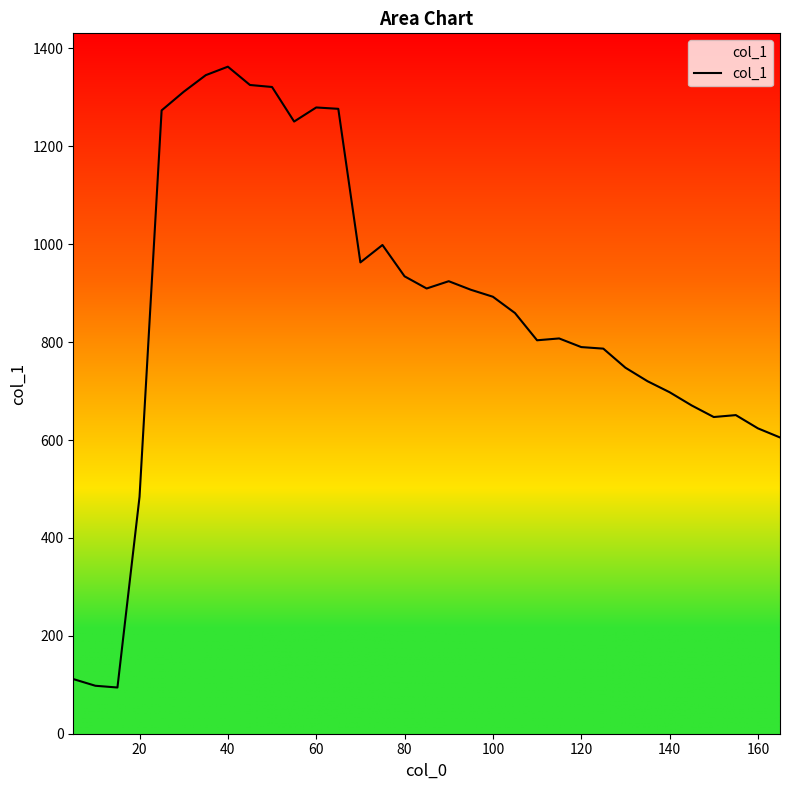

What is the smallest value displayed?

94.4